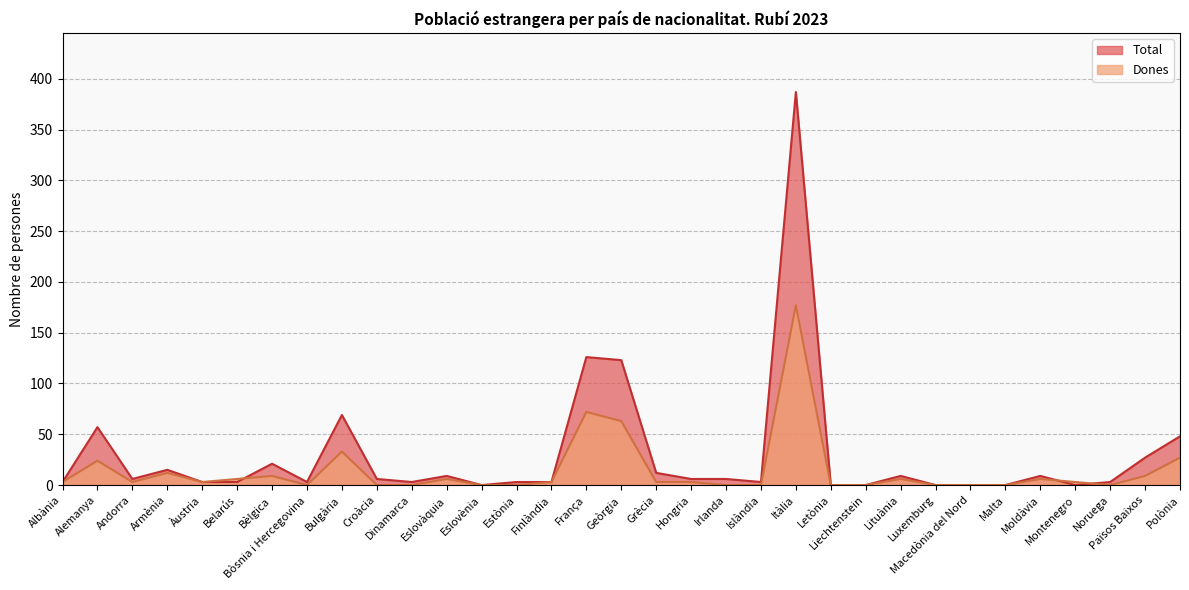

Is it true that Dones equals 116 at Irlanda?

False